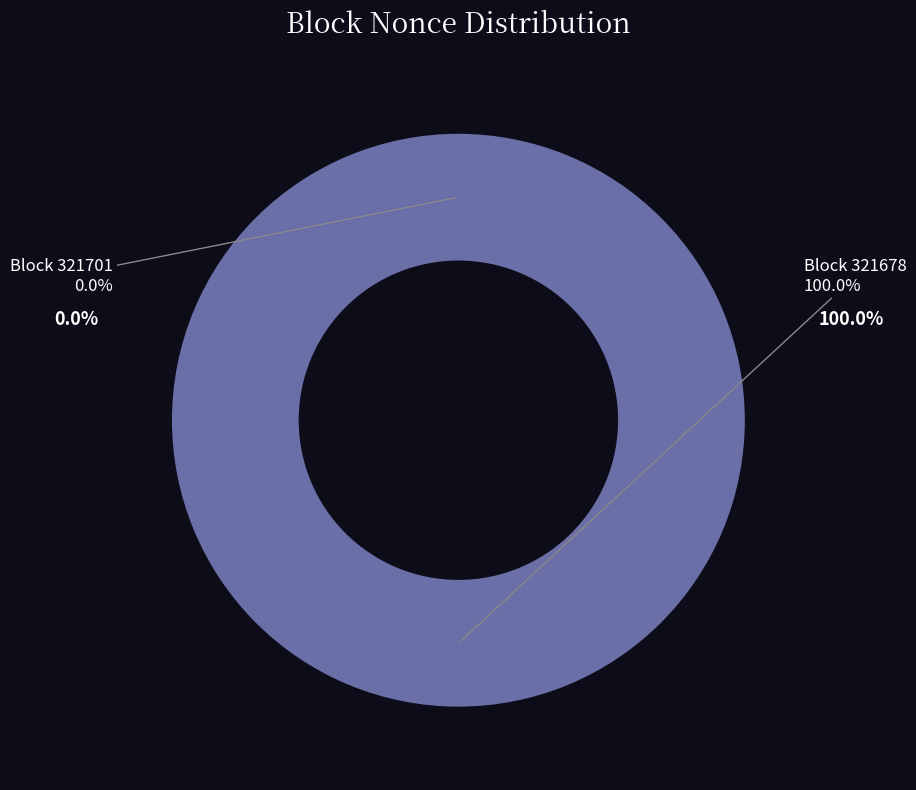

True or false: 321701 accounts for 7% of the total.

False